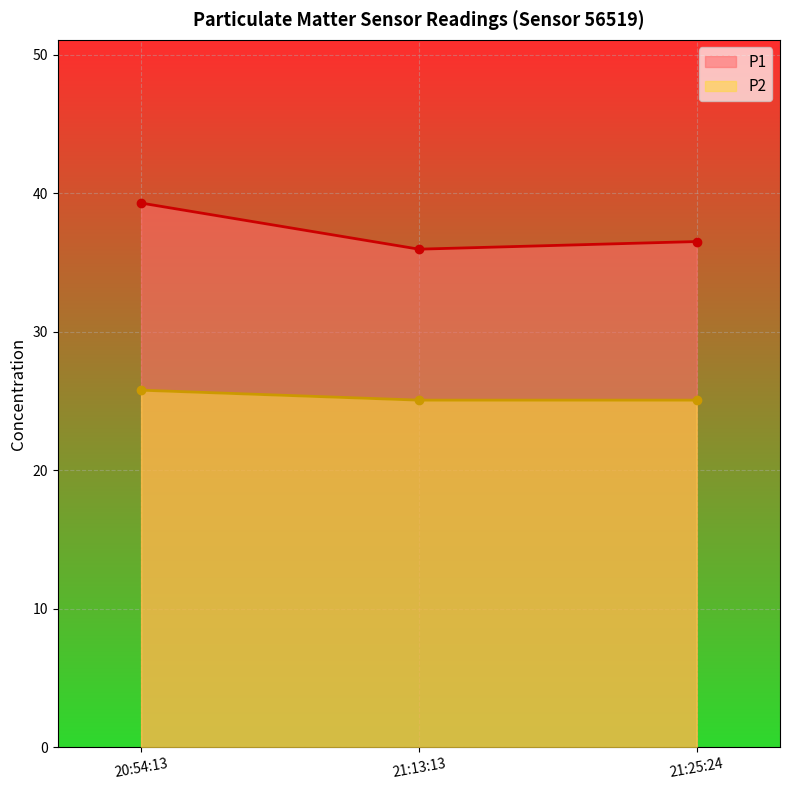

Is the value of P2 at 21:25:24 greater than the value of P1 at 21:25:24?

No